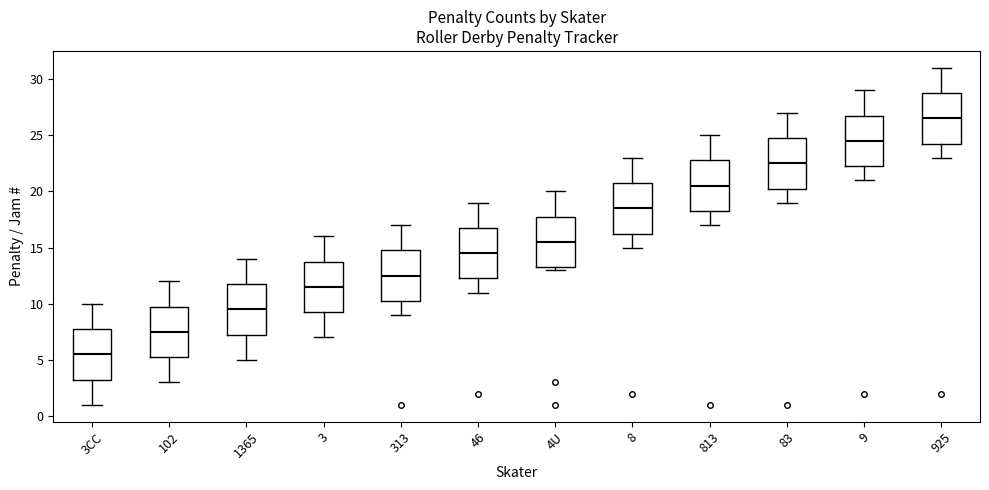

Reading left to right, read every box against the y-axis: the position of its median line, the range the box covers, and the ends of its whiskers. The values are not printed on the chart, so give them approximately, as read against the axis.

3CC: median 5.5, box 3.5 to 8.0, whiskers 1.0 to 10.0
102: median 7.5, box 5.5 to 10.0, whiskers 3.0 to 12.0
1365: median 9.5, box 7.5 to 12.0, whiskers 5.0 to 14.0
3: median 11.5, box 9.5 to 14.0, whiskers 7.0 to 16.0
313: median 12.5, box 10.5 to 15.0, whiskers 9.0 to 17.0
46: median 14.5, box 12.5 to 17.0, whiskers 11.0 to 19.0
4U: median 15.5, box 13.5 to 18.0, whiskers 13.0 to 20.0
8: median 18.5, box 16.5 to 21.0, whiskers 15.0 to 23.0
813: median 20.5, box 18.5 to 23.0, whiskers 17.0 to 25.0
83: median 22.5, box 20.5 to 25.0, whiskers 19.0 to 27.0
9: median 24.5, box 22.5 to 27.0, whiskers 21.0 to 29.0
925: median 26.5, box 24.5 to 29.0, whiskers 23.0 to 31.0